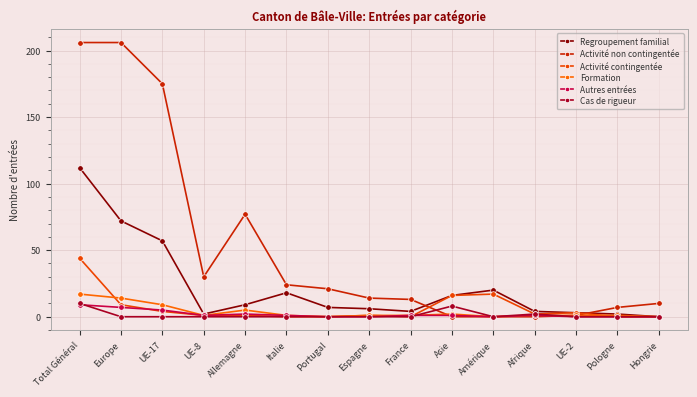

True or false: Formation and Regroupement familial intersect in this chart.

False